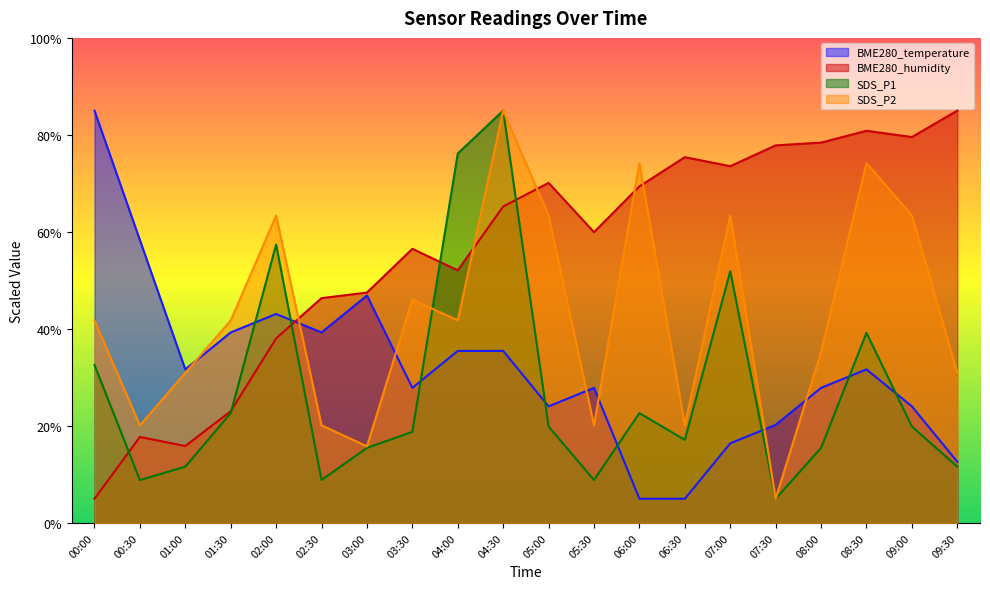

Reading right to left, what are all the values shown in this chart?

BME280_temperature: 12.6	24.0	31.7	27.9	20.2	16.4	5.0	5.0	27.9	24.0	35.5	35.5	27.9	46.9	39.3	43.1	39.3	31.7	58.3	85.0
BME280_humidity: 85.0	79.6	80.8	78.4	77.8	73.6	75.4	69.4	60.0	70.1	65.3	52.1	56.5	47.5	46.4	38.1	23.0	15.9	17.7	5.0
SDS_P1: 11.6	19.9	39.2	15.5	5.0	51.9	17.1	22.7	8.9	19.9	85.0	76.2	18.8	15.5	8.9	57.4	22.7	11.6	8.9	32.6
SDS_P2: 30.9	63.4	74.2	35.3	5.0	63.4	20.1	74.2	20.1	63.4	85.0	41.8	46.1	15.8	20.1	63.4	41.8	30.9	20.1	41.8